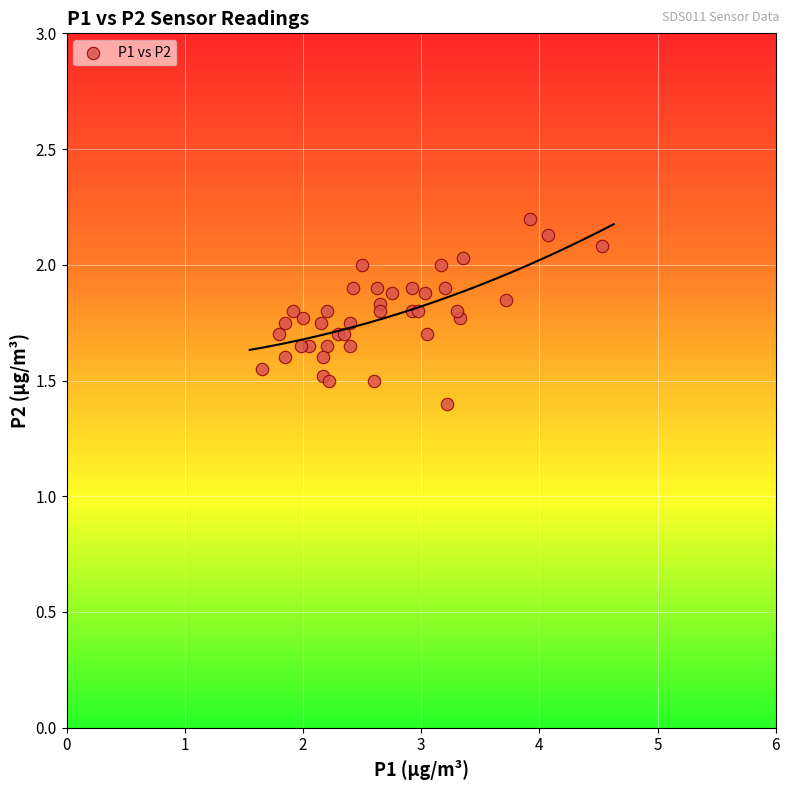

What Y value in the scatter plot is closest to 1?

1.4